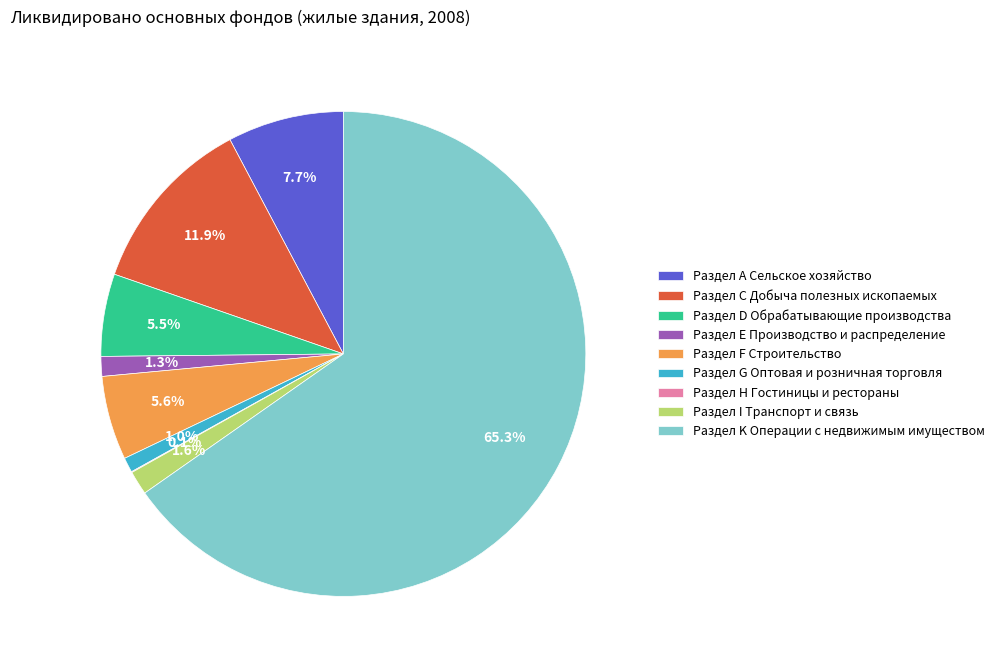

Does Раздел Е Производство и распределение represent more than half of the total?

No